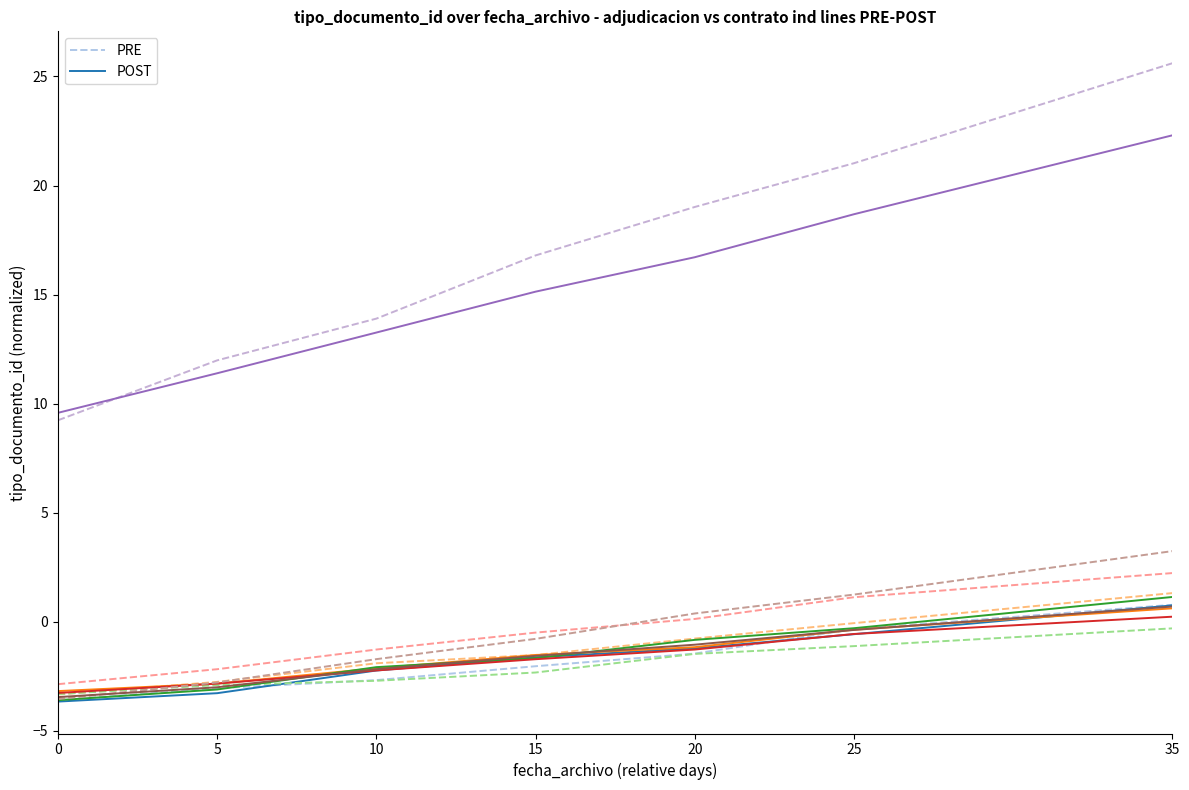

Which series has the widest spread of values?

POST